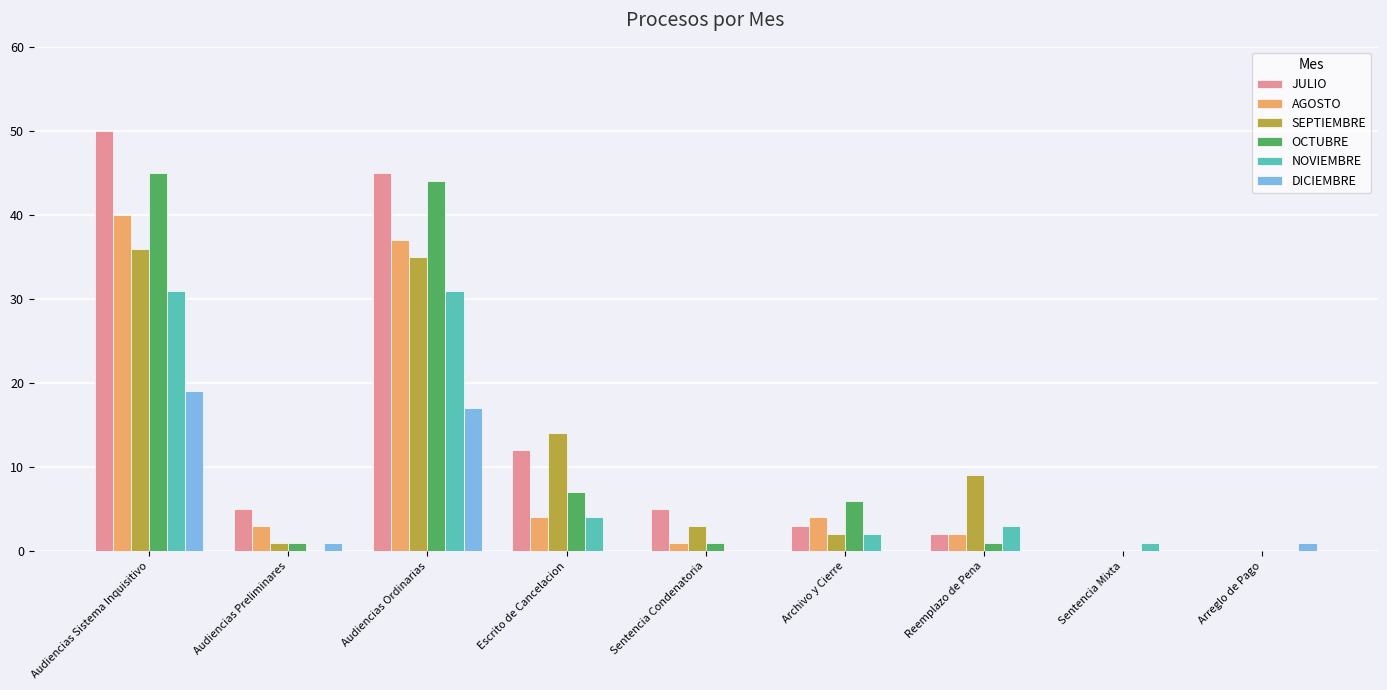

What is the sum of all JULIO values?

122